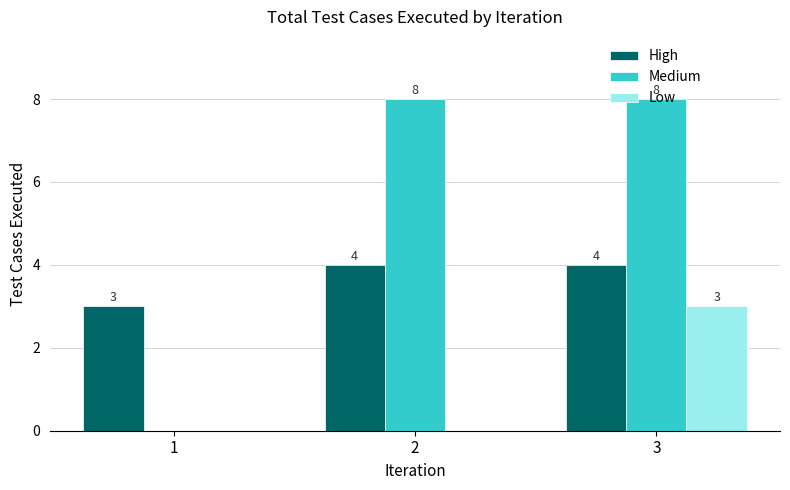

What is the average value of the Medium series?

5